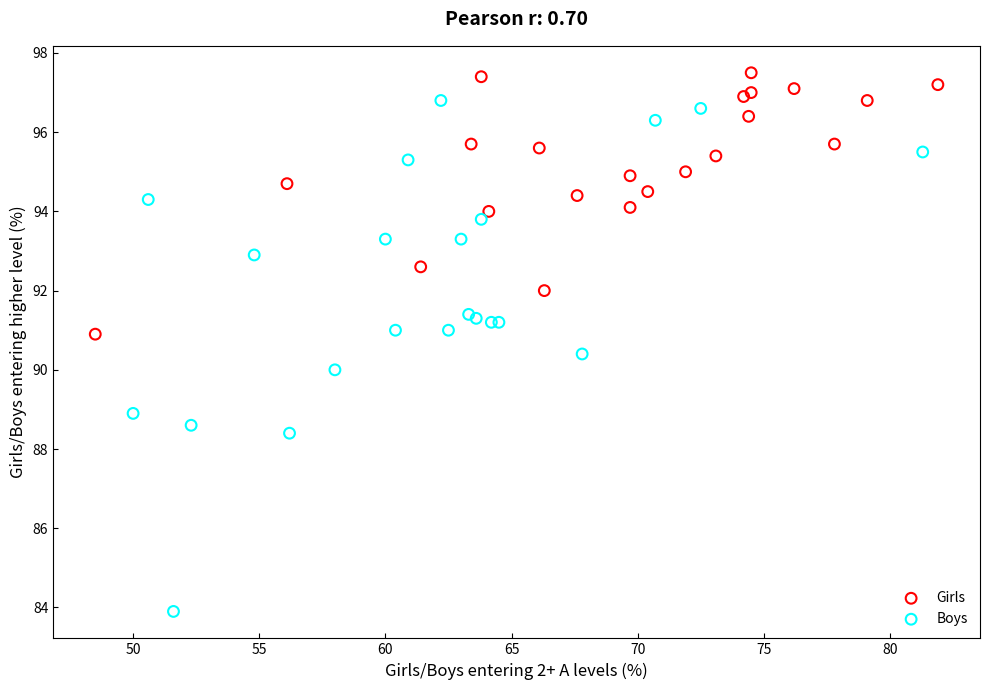

Which series has the largest Y range (max minus min)?

Boys